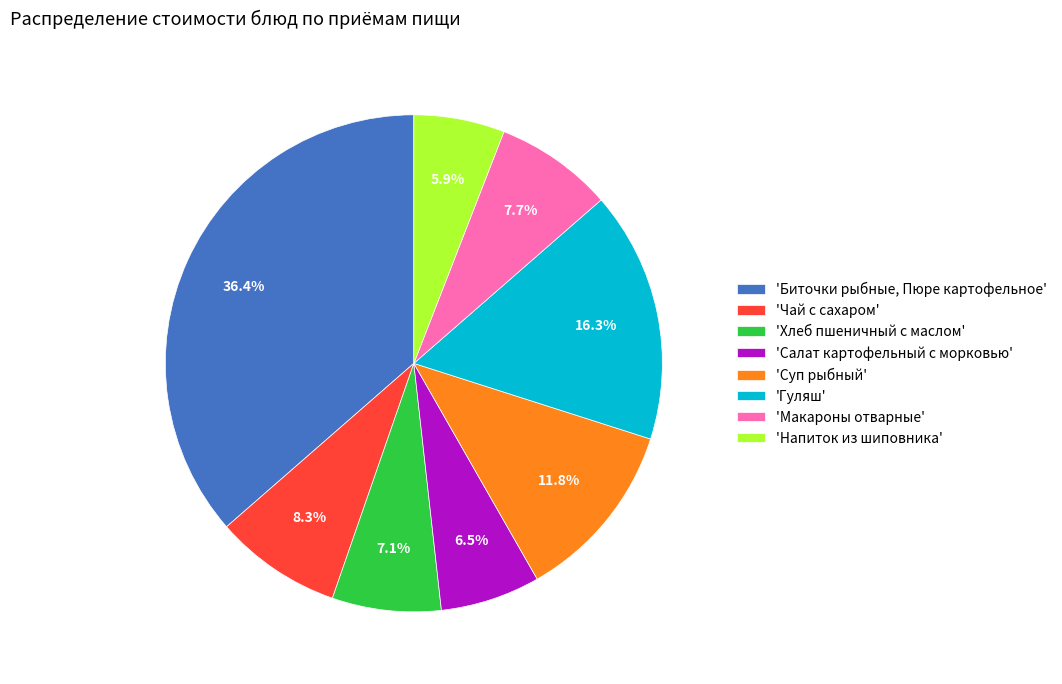

What is the smallest slice in the pie chart?

'Напиток из шиповника'